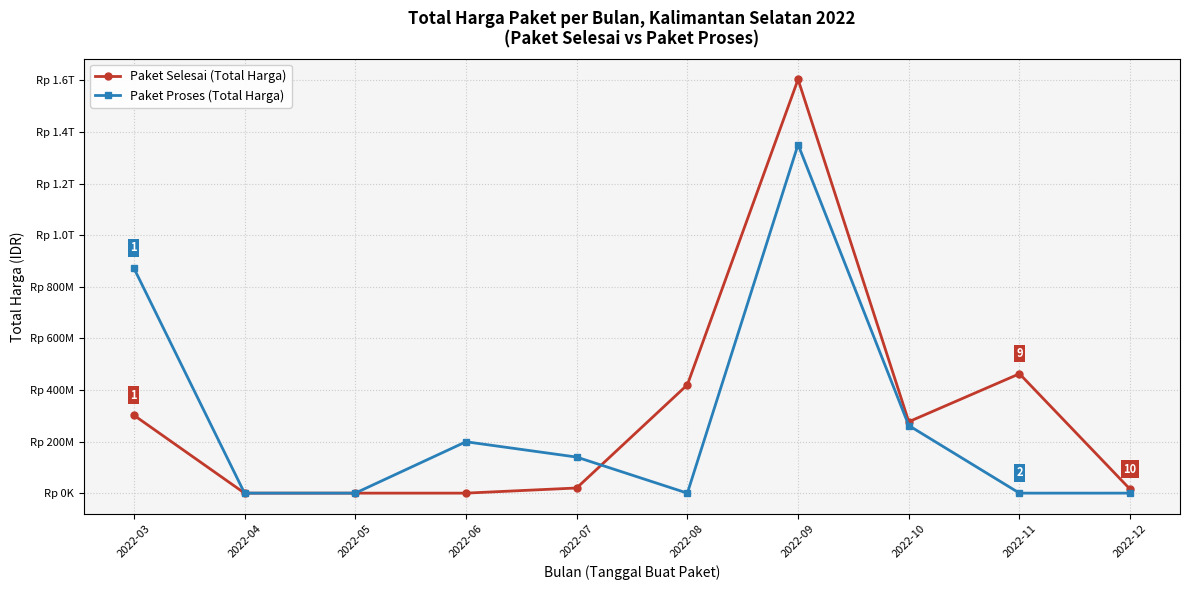

Reading left to right, what are all the values shown in this chart?

Paket Selesai (Total Harga): 2022-03=302208245	2022-04=0	2022-05=0	2022-06=0	2022-07=19950000	2022-08=420075000	2022-09=1604159000	2022-10=276853000	2022-11=462860000	2022-12=14750000
Paket Proses (Total Harga): 2022-03=872821780	2022-04=0	2022-05=0	2022-06=199200000	2022-07=139800000	2022-08=0	2022-09=1351682000	2022-10=262118150	2022-11=0	2022-12=0